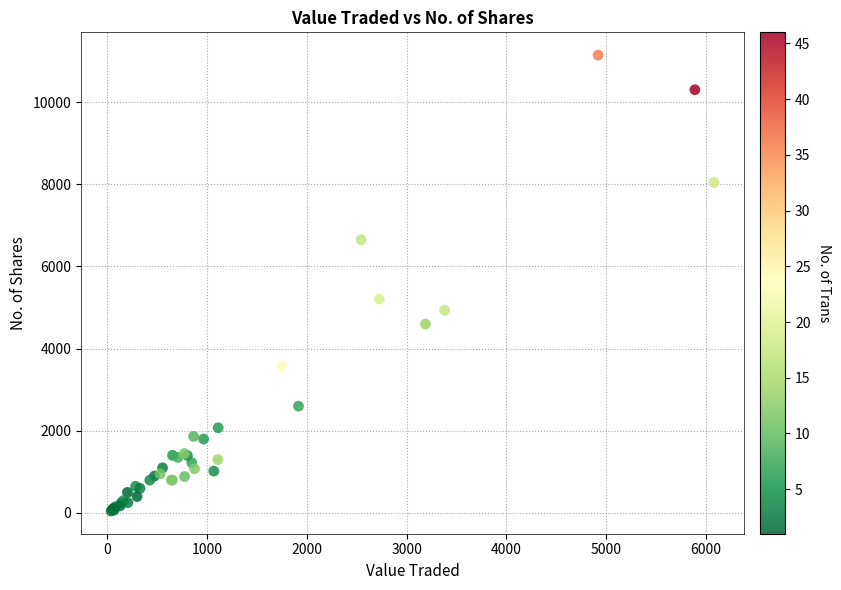

What Y value in the scatter plot is closest to 5597?

5205